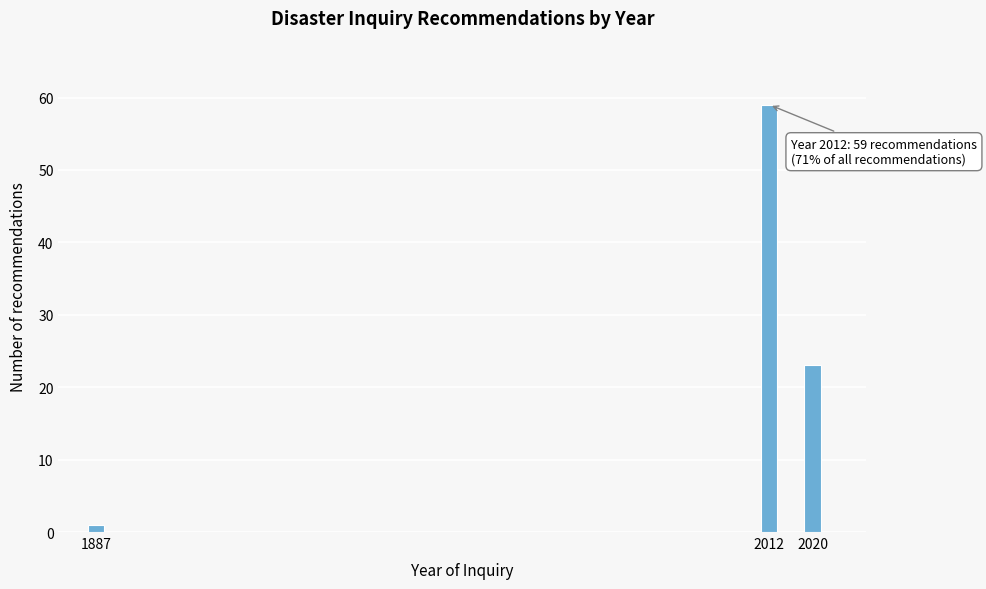

Reading left to right, list all the values displayed in this chart.

1887=1	2012=59	2020=23